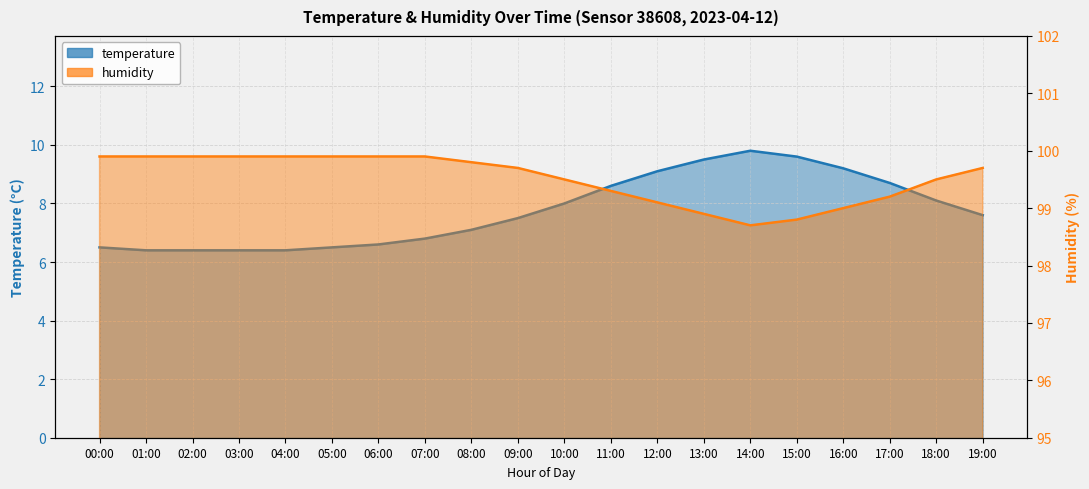

What is the label of the 12th point from the left?

11:00